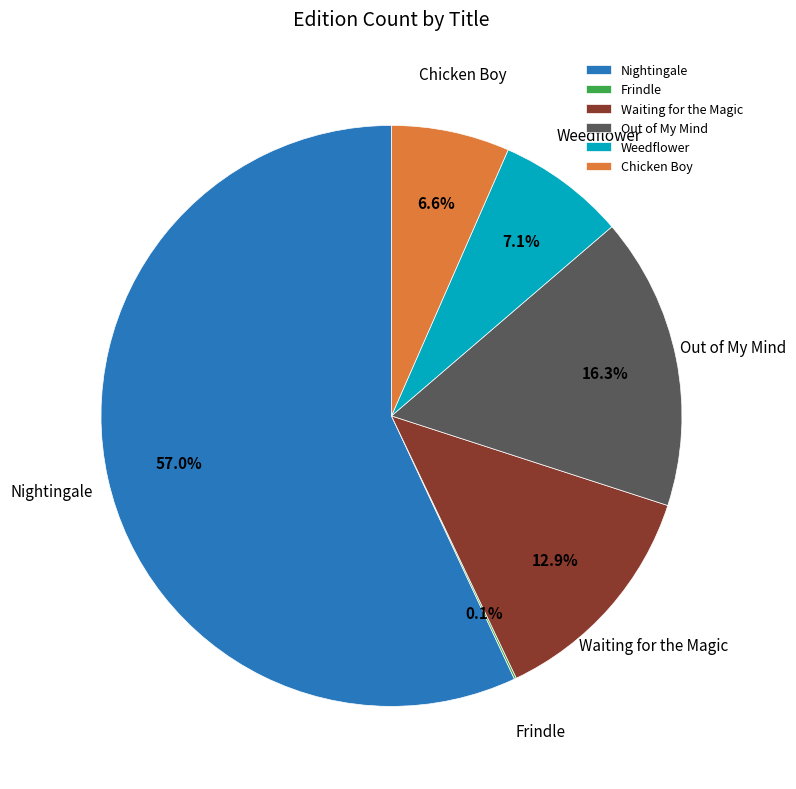

Is there a majority slice in this chart?

Yes